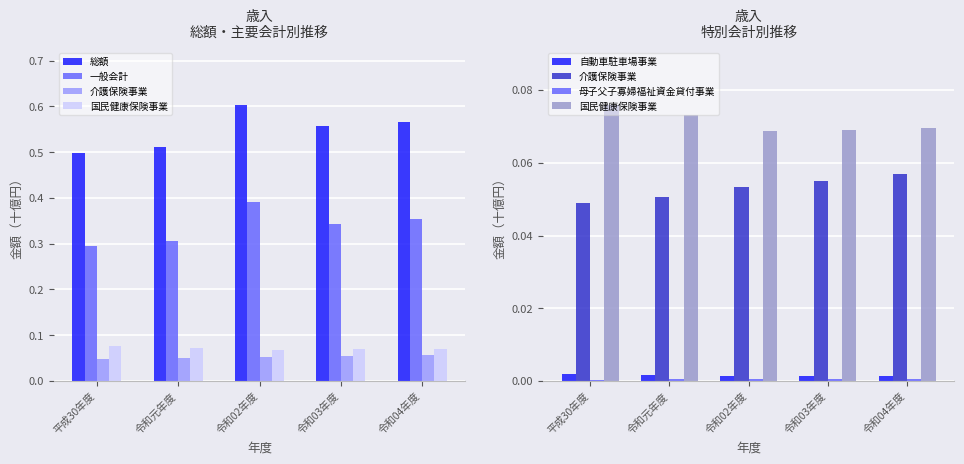

What is the value of the 国民健康保険事業 bar at the 1st from the left?

0.1